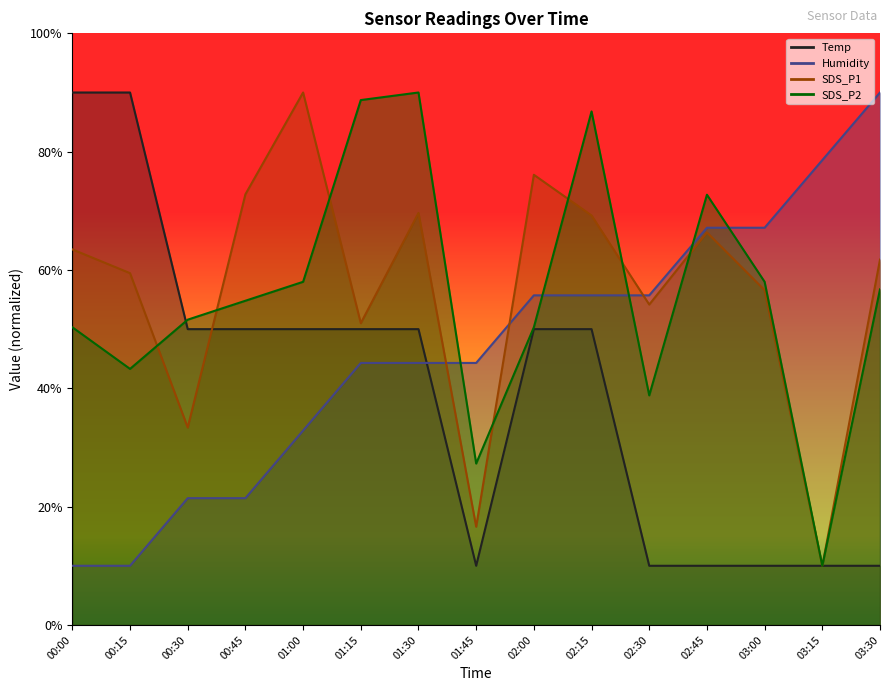

True or false: Humidity has a value of 21.4 at 00:30.

True